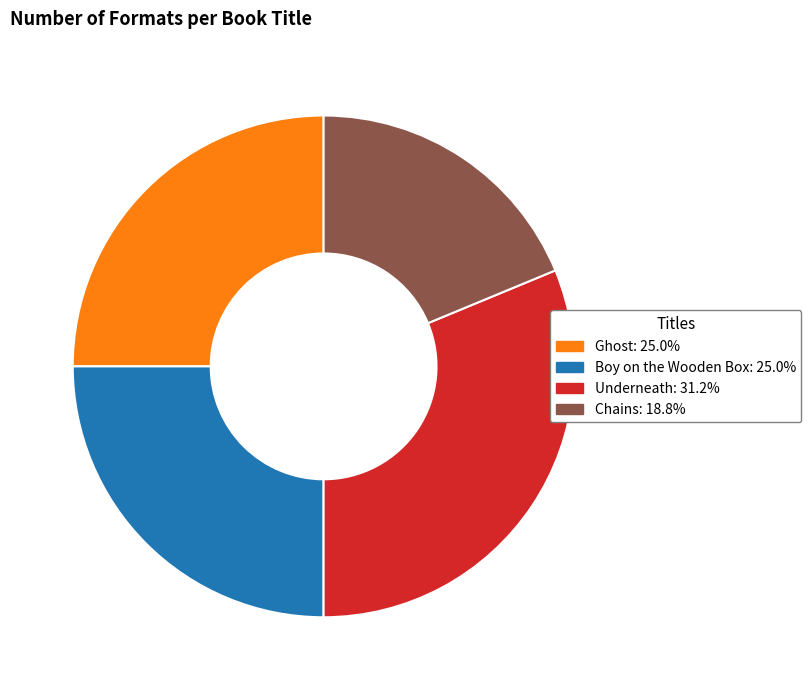

The Underneath slice represents 31% of the pie. True or false?

True